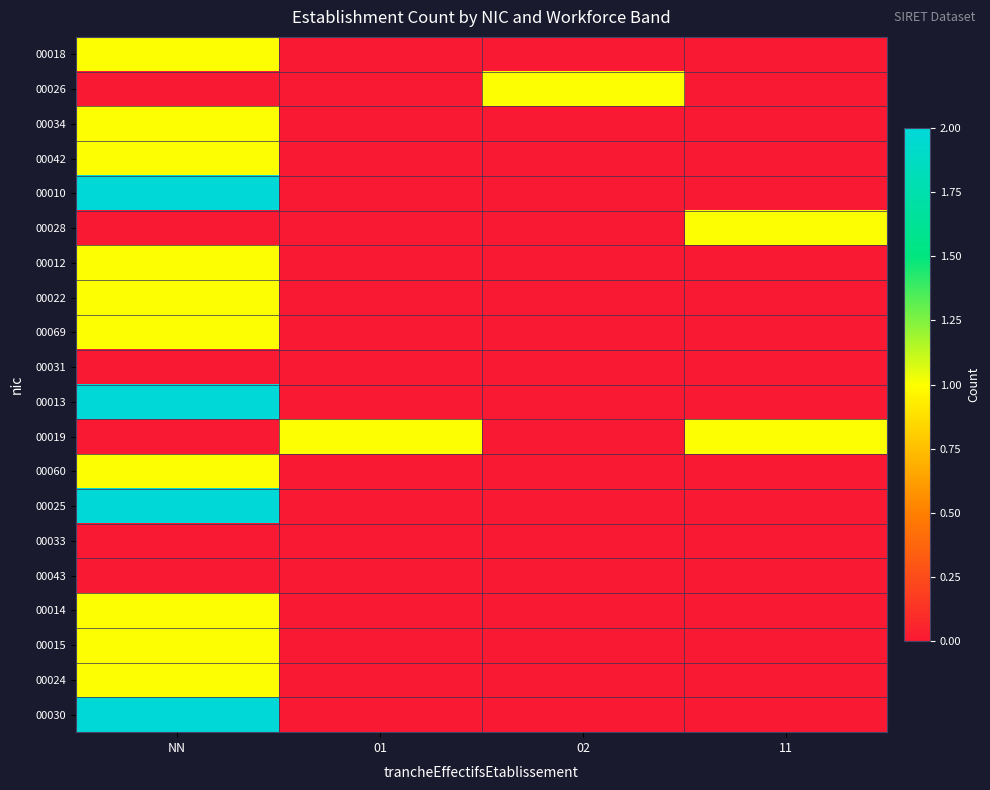

Reading left to right, transcribe all the data shown in this chart.

00018: NN=1	01=0	02=0	11=0
00026: NN=0	01=0	02=1	11=0
00034: NN=1	01=0	02=0	11=0
00042: NN=1	01=0	02=0	11=0
00010: NN=2	01=0	02=0	11=0
00028: NN=0	01=0	02=0	11=1
00012: NN=1	01=0	02=0	11=0
00022: NN=1	01=0	02=0	11=0
00069: NN=1	01=0	02=0	11=0
00031: NN=0	01=0	02=0	11=0
00013: NN=2	01=0	02=0	11=0
00019: NN=0	01=1	02=0	11=1
00060: NN=1	01=0	02=0	11=0
00025: NN=2	01=0	02=0	11=0
00033: NN=0	01=0	02=0	11=0
00043: NN=0	01=0	02=0	11=0
00014: NN=1	01=0	02=0	11=0
00015: NN=1	01=0	02=0	11=0
00024: NN=1	01=0	02=0	11=0
00030: NN=2	01=0	02=0	11=0